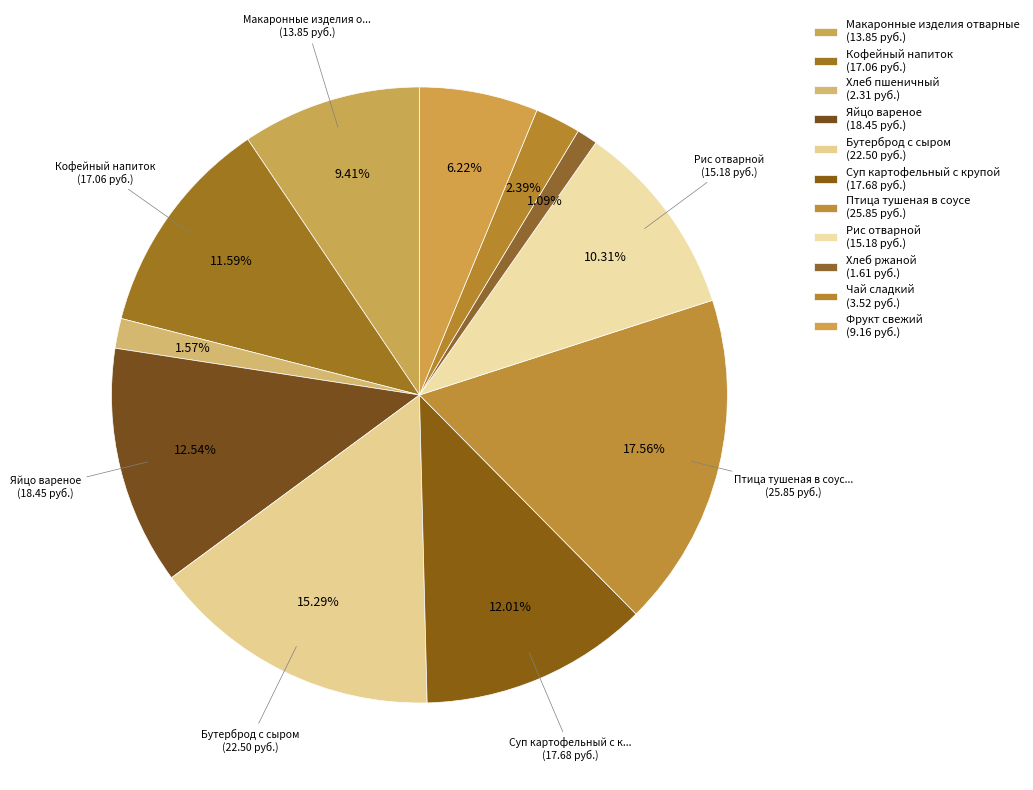

How many slices are in this pie chart?

11